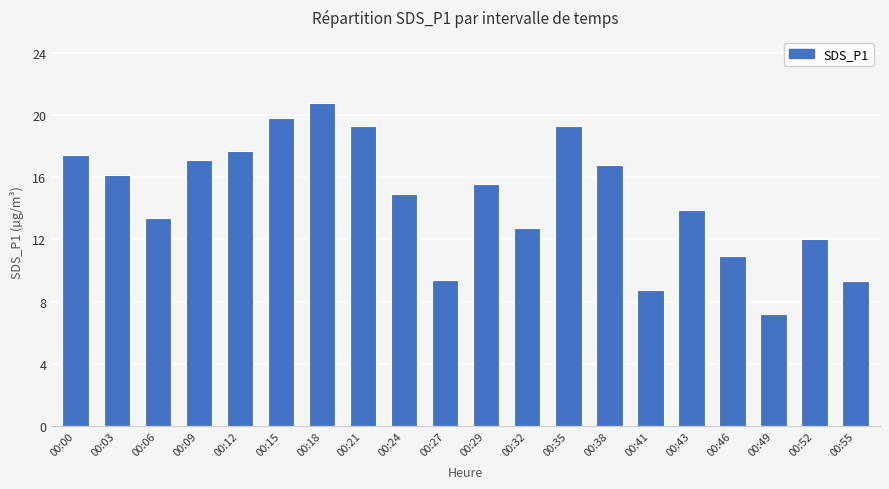

At which category does the chart reach its peak across all series?

00:18